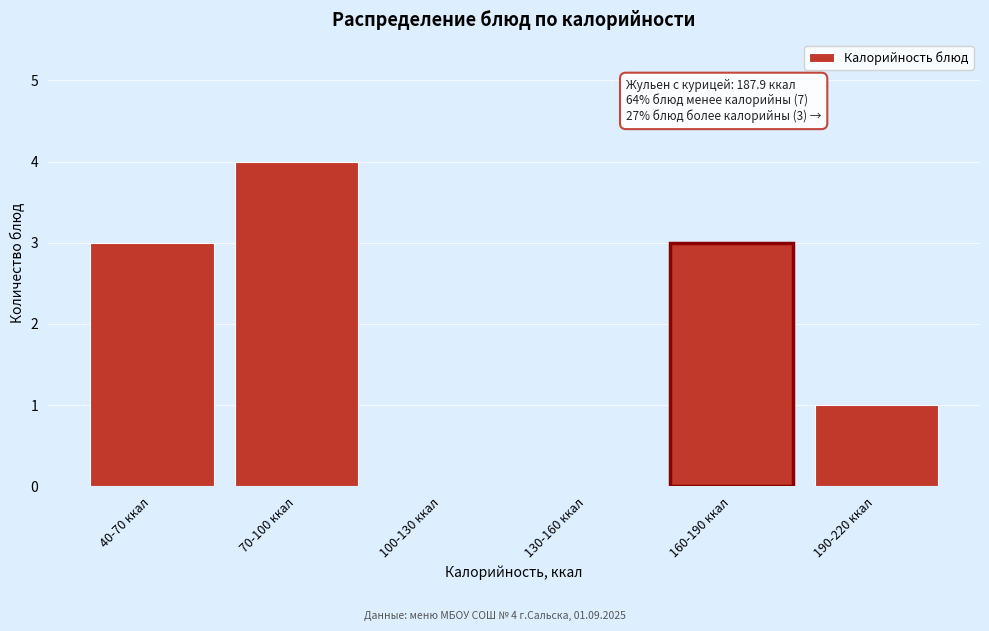

Reading left to right, what are all the values shown in this chart?

40-70 ккал=3	70-100 ккал=4	100-130 ккал=0	130-160 ккал=0	160-190 ккал=3	190-220 ккал=1